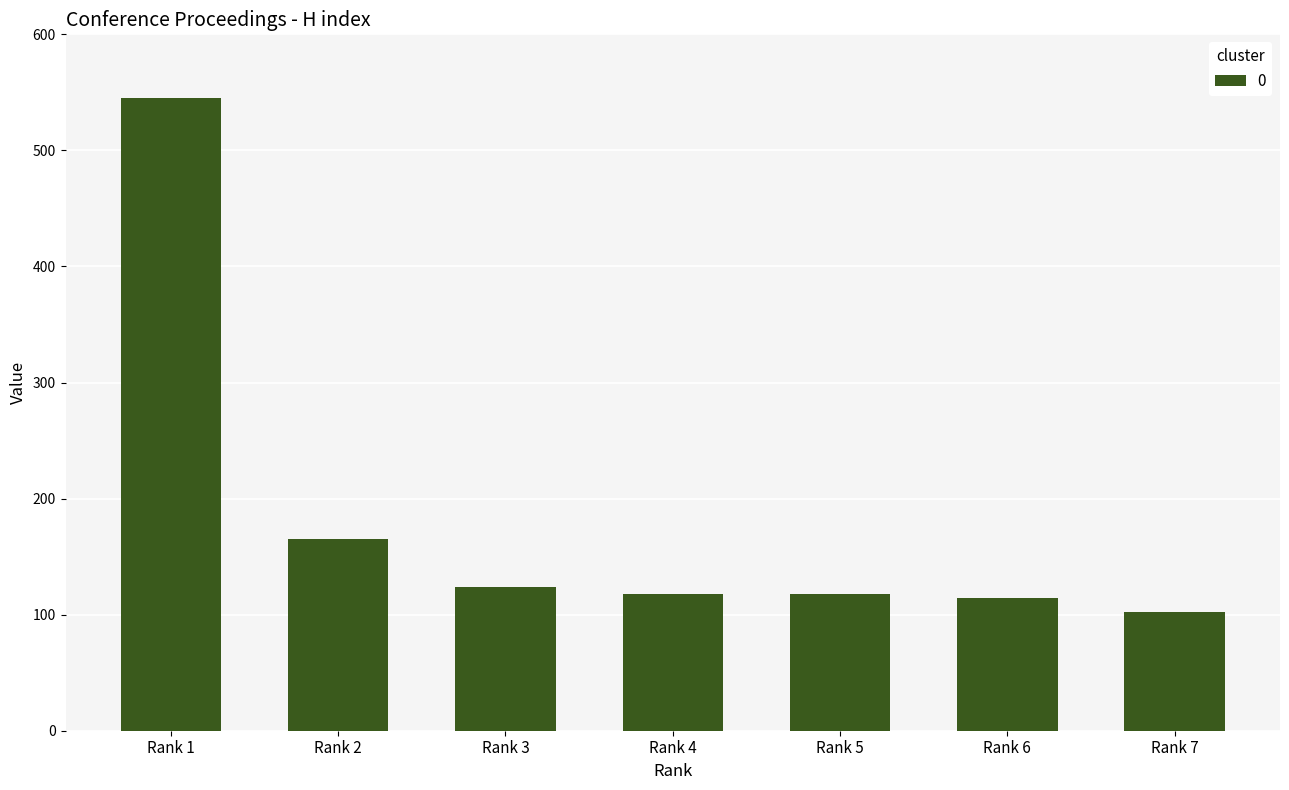

Is it true that the value at Rank 3 is 64?

False